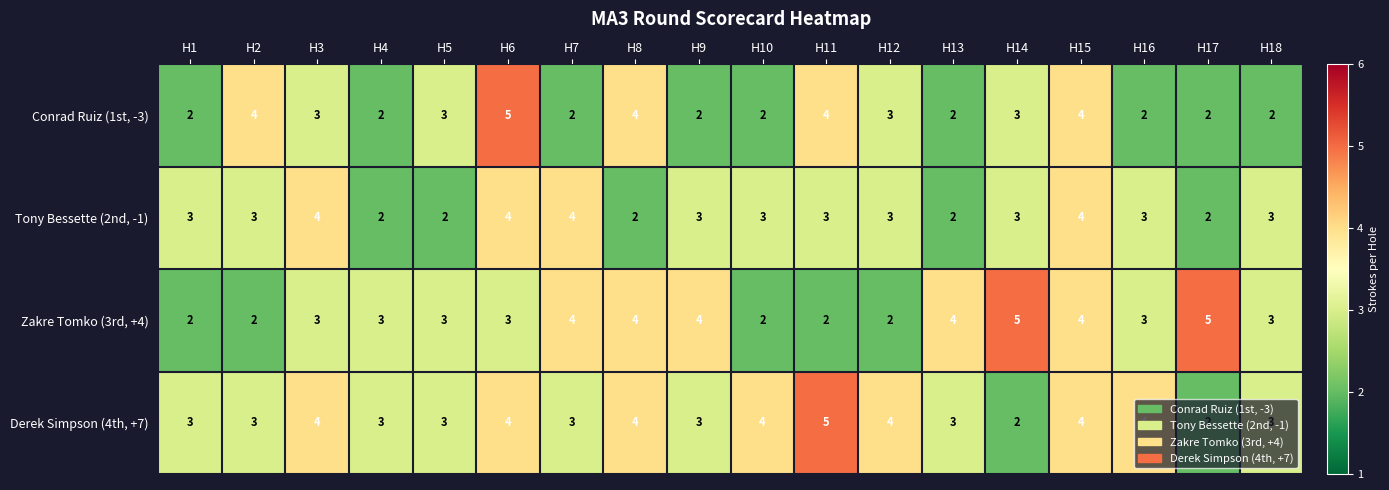

What is the greatest value displayed?

5